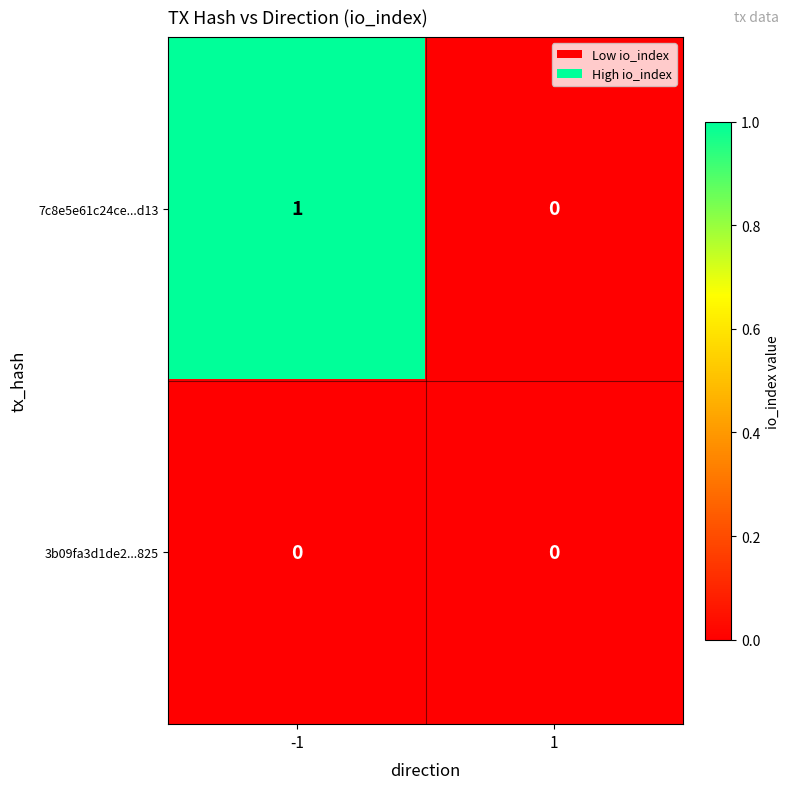

At which category is the sum across all series the highest?

-1